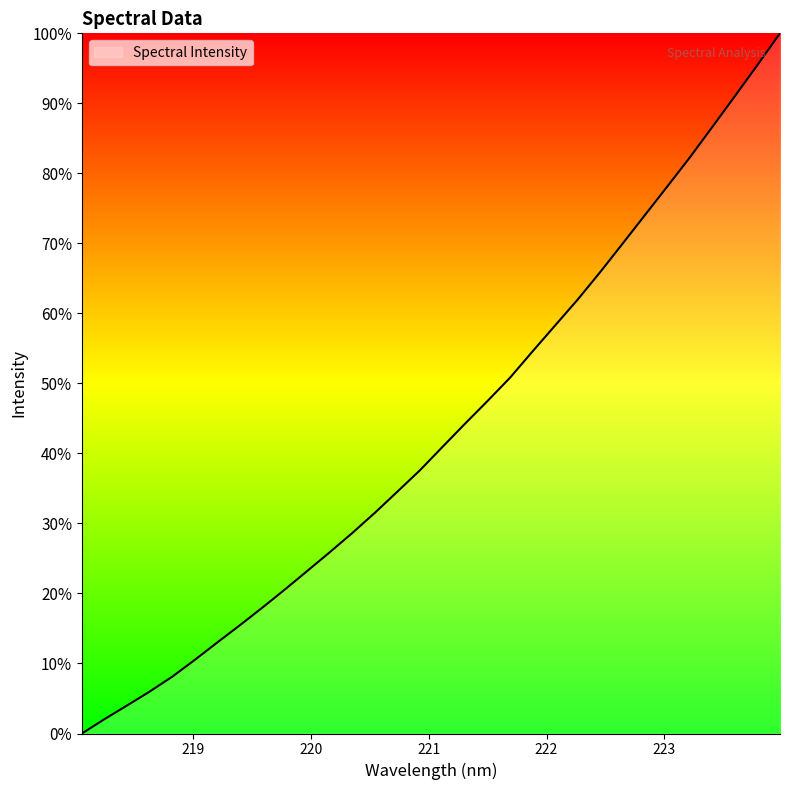

What is the greatest value displayed?

100.0